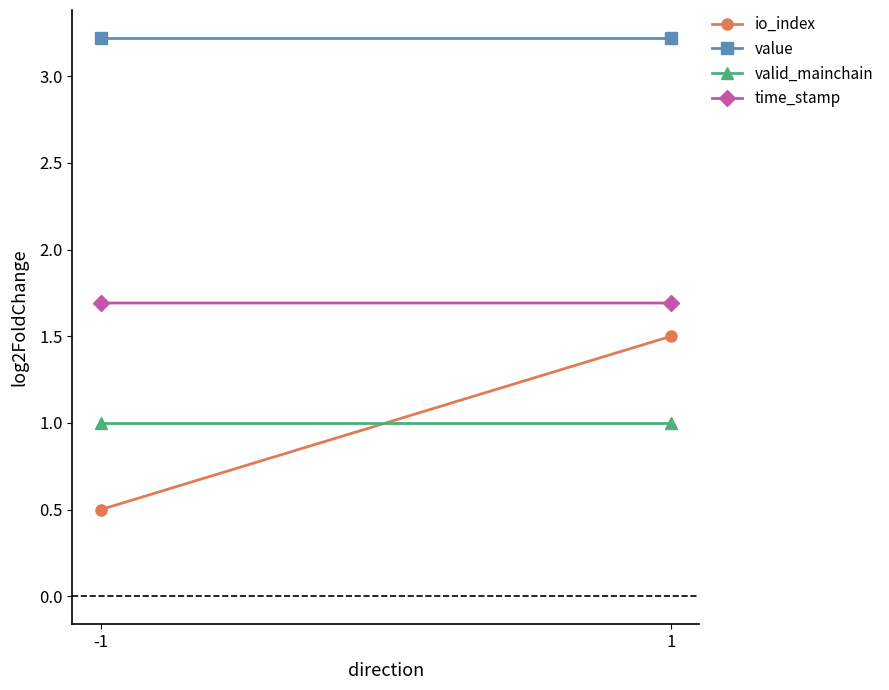

What is the total value across all series at 1?

7.4